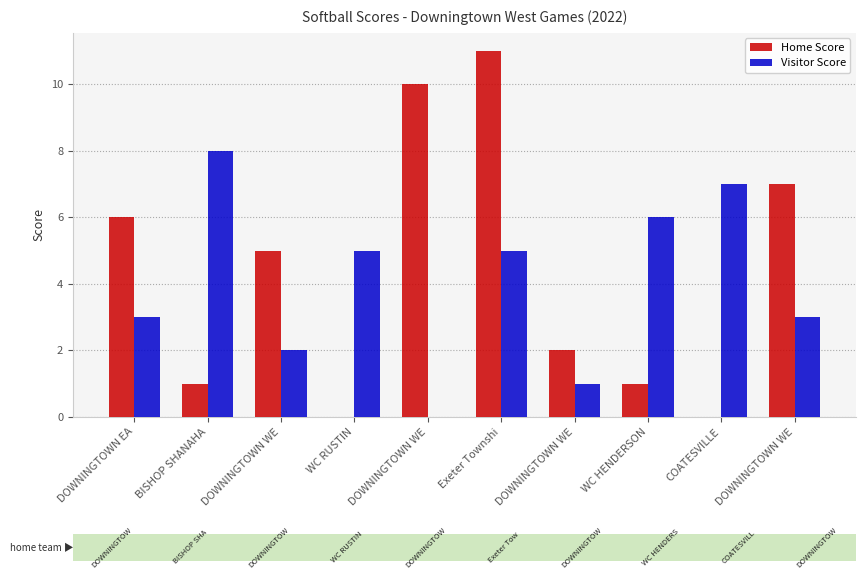

Reading left to right, what are all the values shown in this chart?

Home Score: DOWNINGTOWN EA=6	BISHOP SHANAHA=1	DOWNINGTOWN WE=5	WC RUSTIN=0	DOWNINGTOWN WE=10	Exeter Townshi=11	DOWNINGTOWN WE=2	WC HENDERSON=1	COATESVILLE=0	DOWNINGTOWN WE=7
Visitor Score: DOWNINGTOWN EA=3	BISHOP SHANAHA=8	DOWNINGTOWN WE=2	WC RUSTIN=5	DOWNINGTOWN WE=0	Exeter Townshi=5	DOWNINGTOWN WE=1	WC HENDERSON=6	COATESVILLE=7	DOWNINGTOWN WE=3